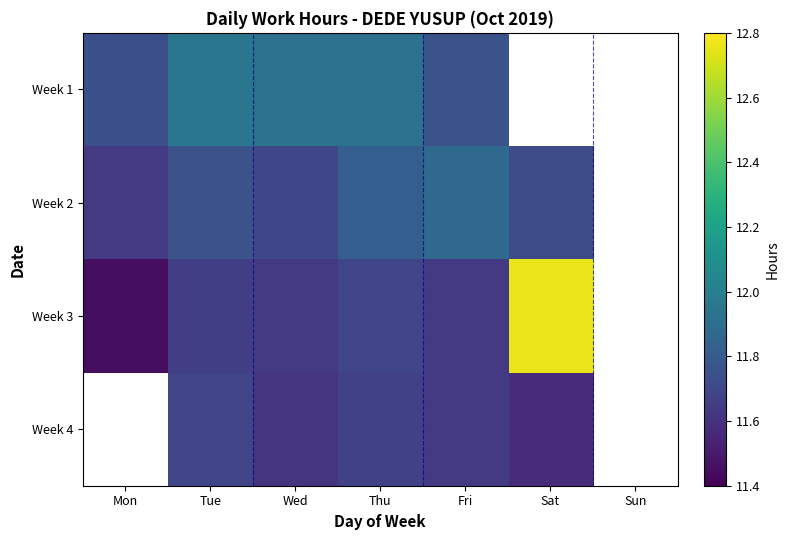

What is the smallest value displayed?

11.4